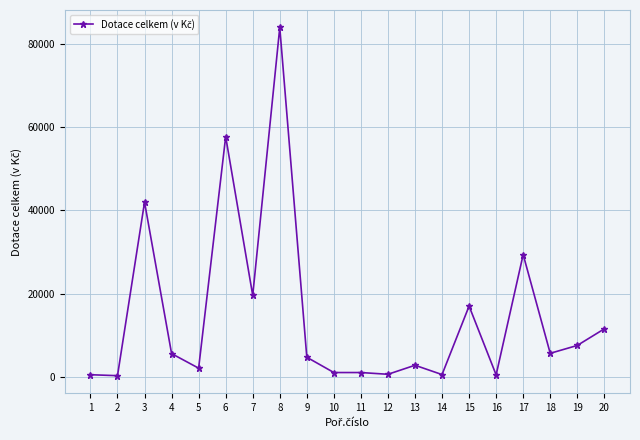

True or false: the data shows 17024 at 15.

True